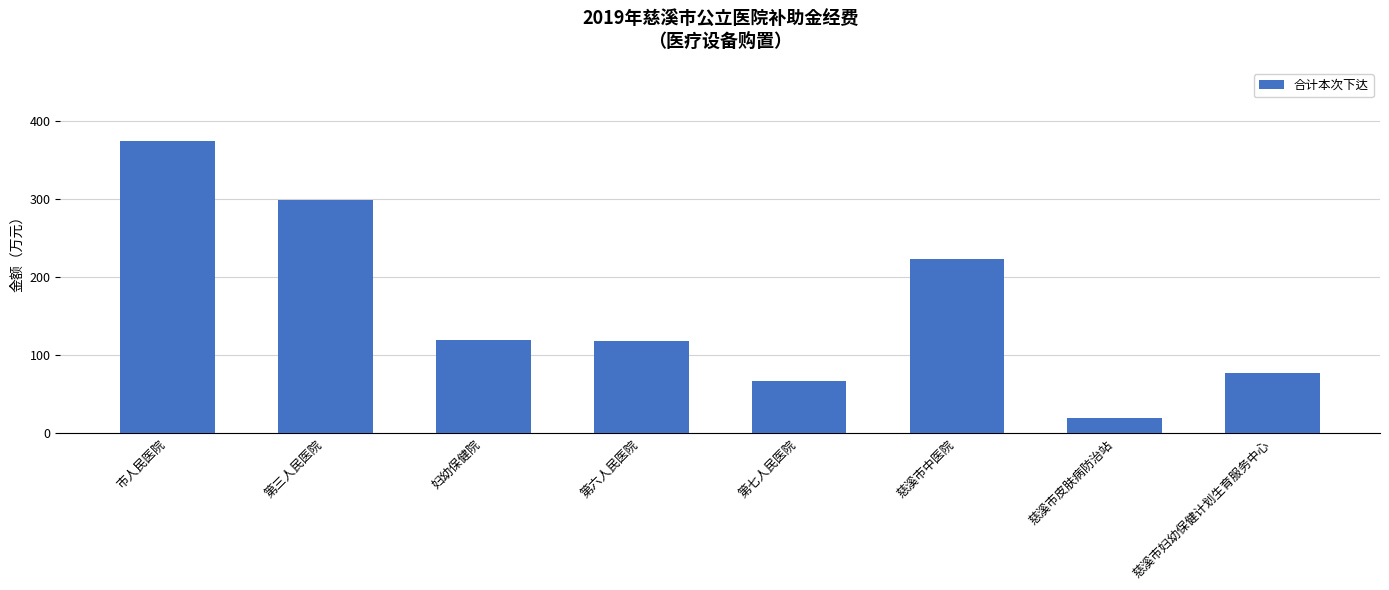

Which has a higher value, 慈溪市妇幼保健计划生育服务中心 or 慈溪市中医院?

慈溪市中医院